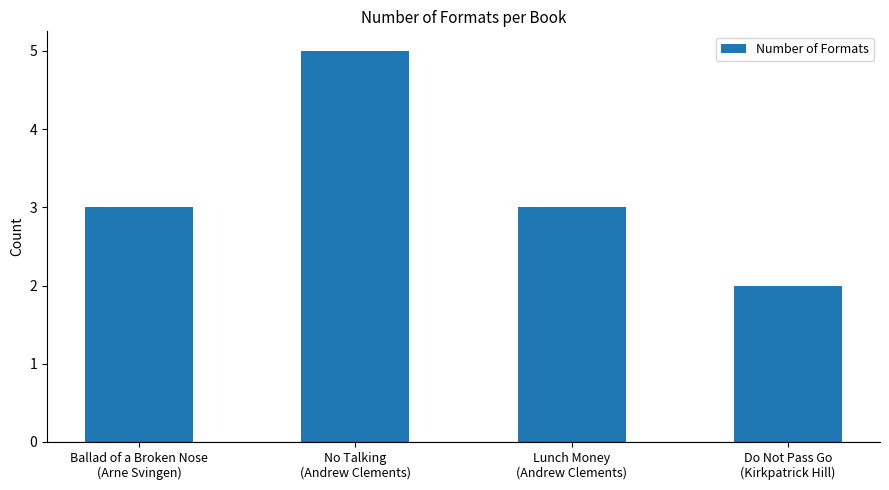

What is the value of the 4th bar from the left?

2